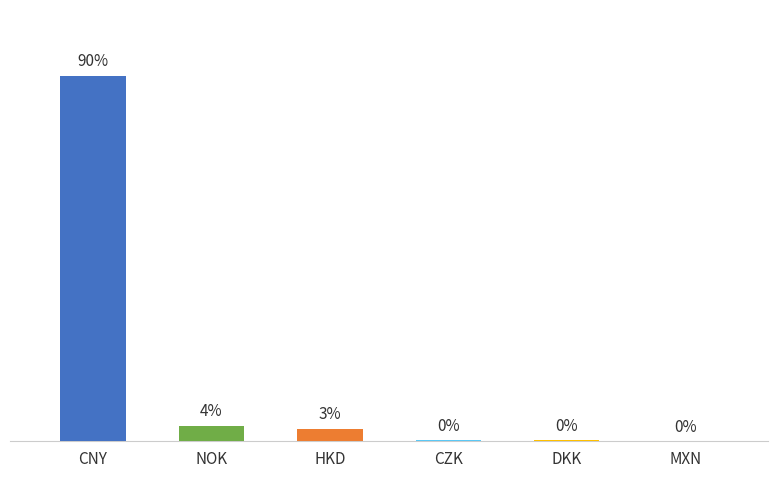

The chart shows a value of 881.5 at CNY. True or false?

False